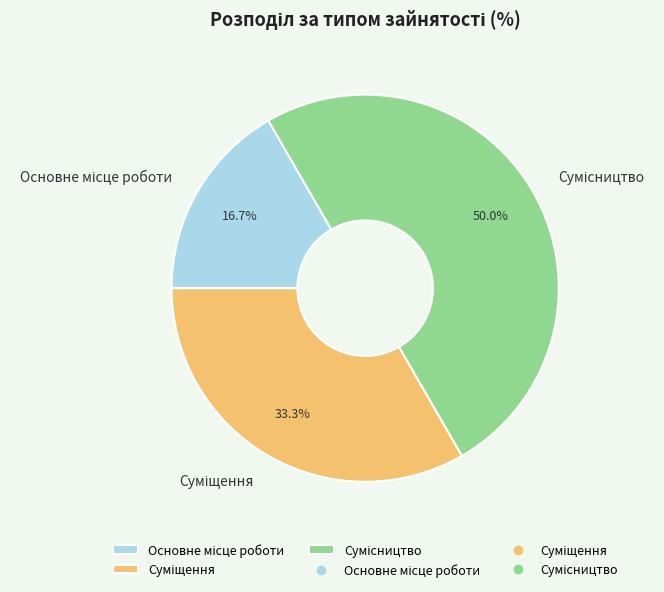

How many segments does this pie chart have?

3